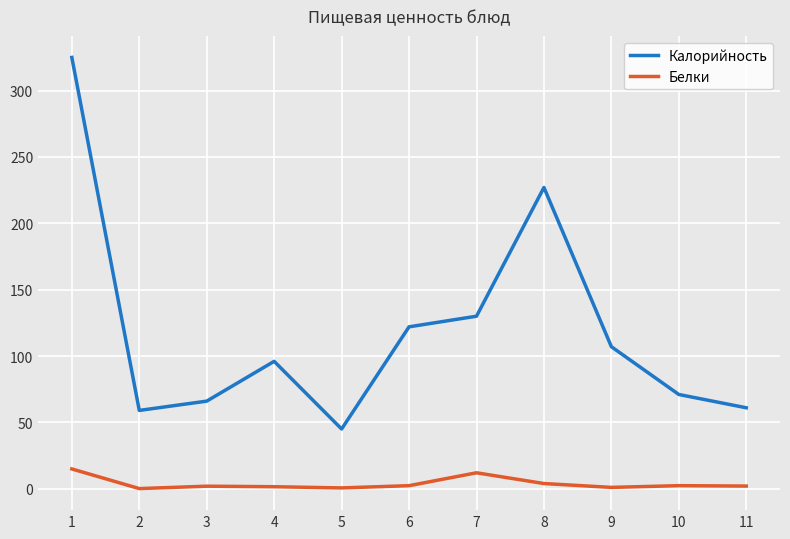

What are all the series names shown in the legend?

Калорийность, Белки